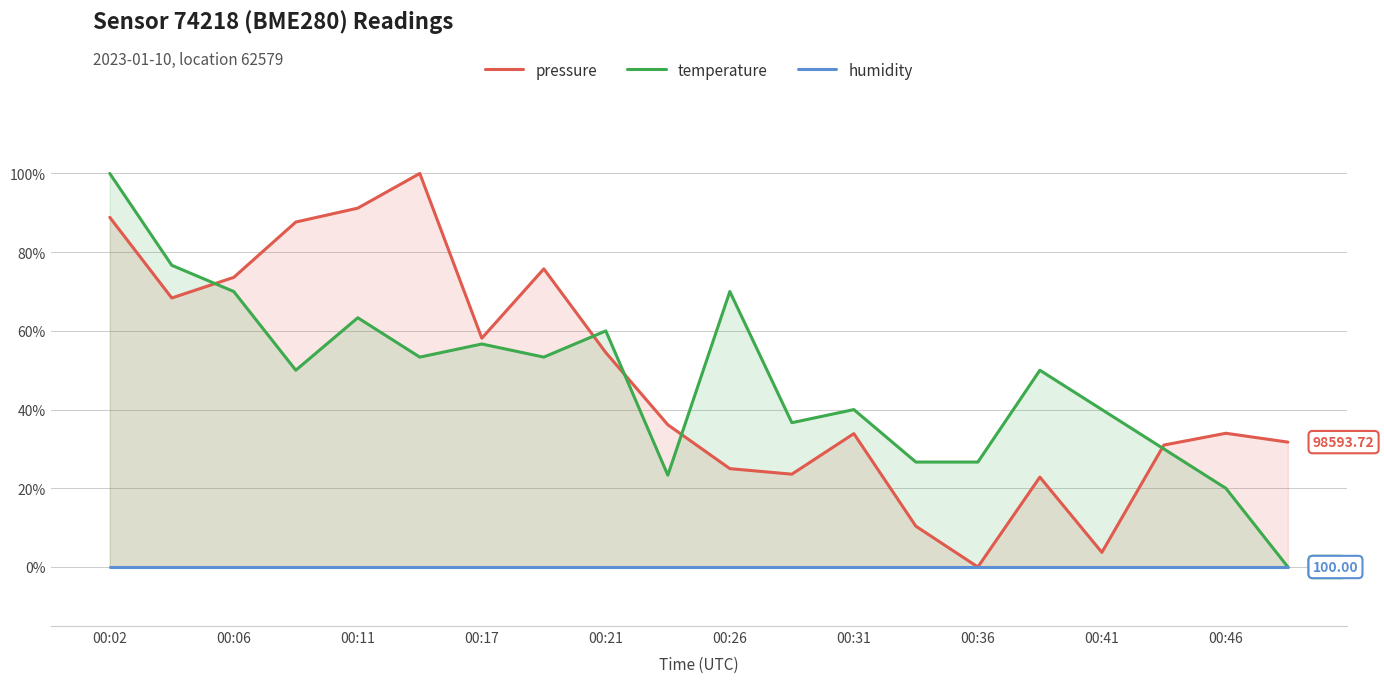

Reading left to right, extract all data points from this chart.

pressure: 88.9	68.4	73.6	87.7	91.2	100.0	58.1	75.8	54.5	36.1	25.0	23.6	33.9	10.4	0.0	22.8	3.7	31.0	34.0	31.7
temperature: 100.0	76.7	70.0	50.0	63.3	53.3	56.7	53.3	60.0	23.3	70.0	36.7	40.0	26.7	26.7	50.0	40.0	30.0	20.0	0.0
humidity: 0.0	0.0	0.0	0.0	0.0	0.0	0.0	0.0	0.0	0.0	0.0	0.0	0.0	0.0	0.0	0.0	0.0	0.0	0.0	0.0